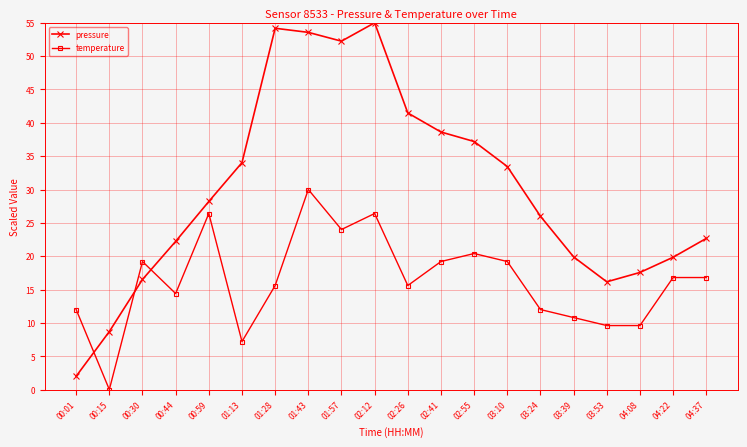

At which category does temperature reach its first local peak?

00:30